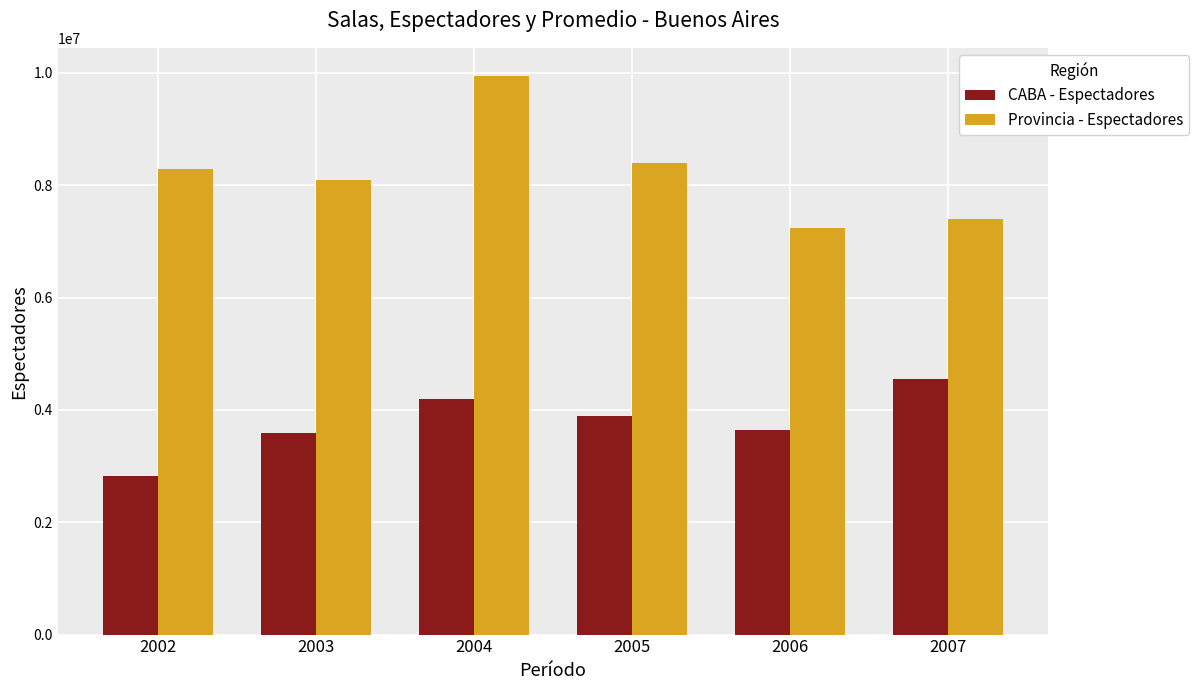

What is the lowest value of the CABA - Espectadores series?

2821948